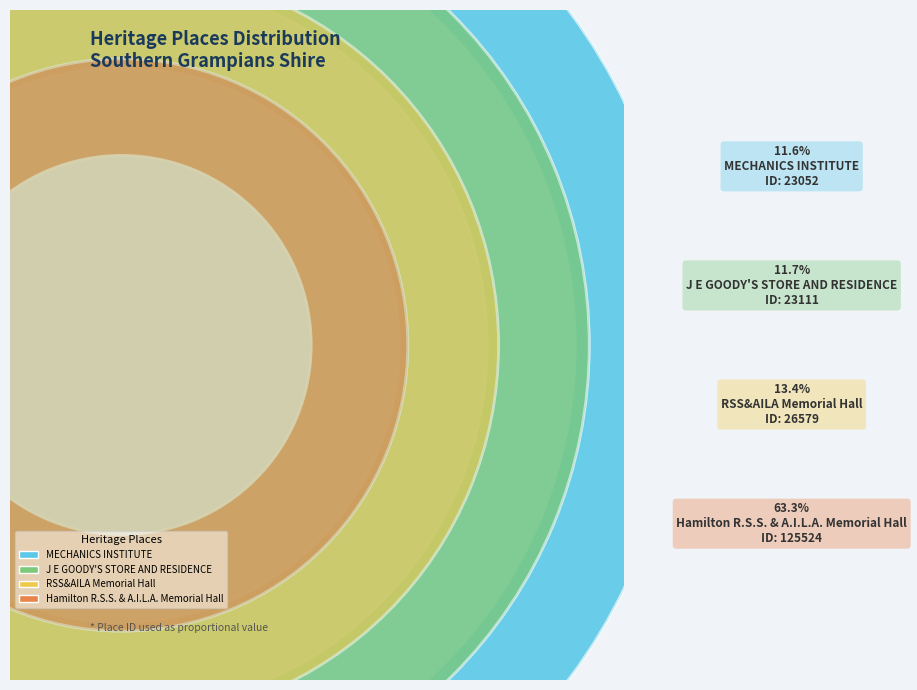

What percentage do Hamilton R.S.S. & A.I.L.A. Memorial Hall and J E GOODY'S STORE AND RESIDENCE together represent?

75.0%